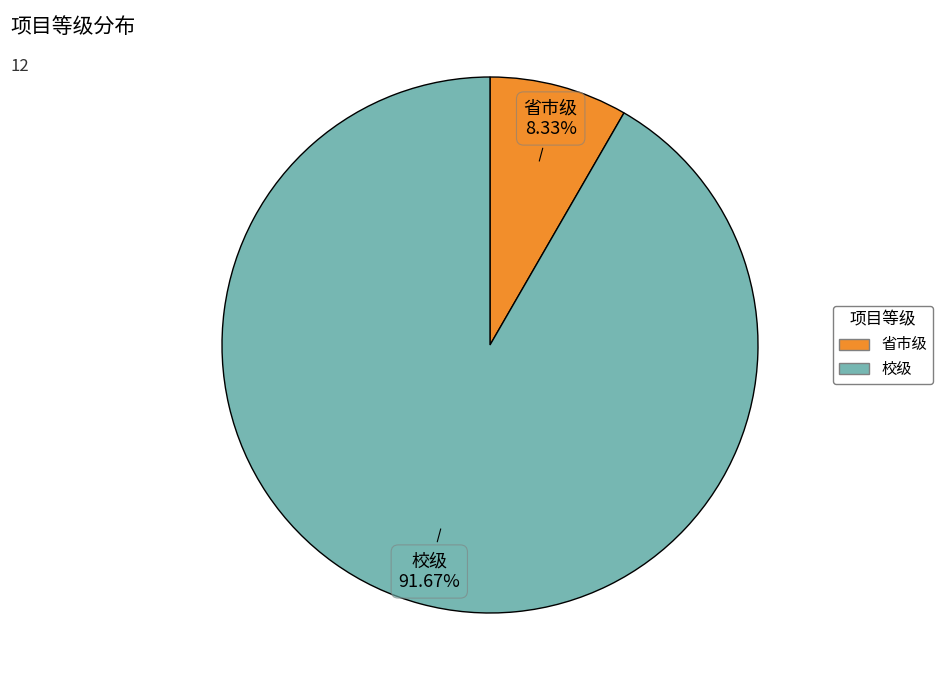

Rank the categories by value from lowest to highest.

省市级, 校级